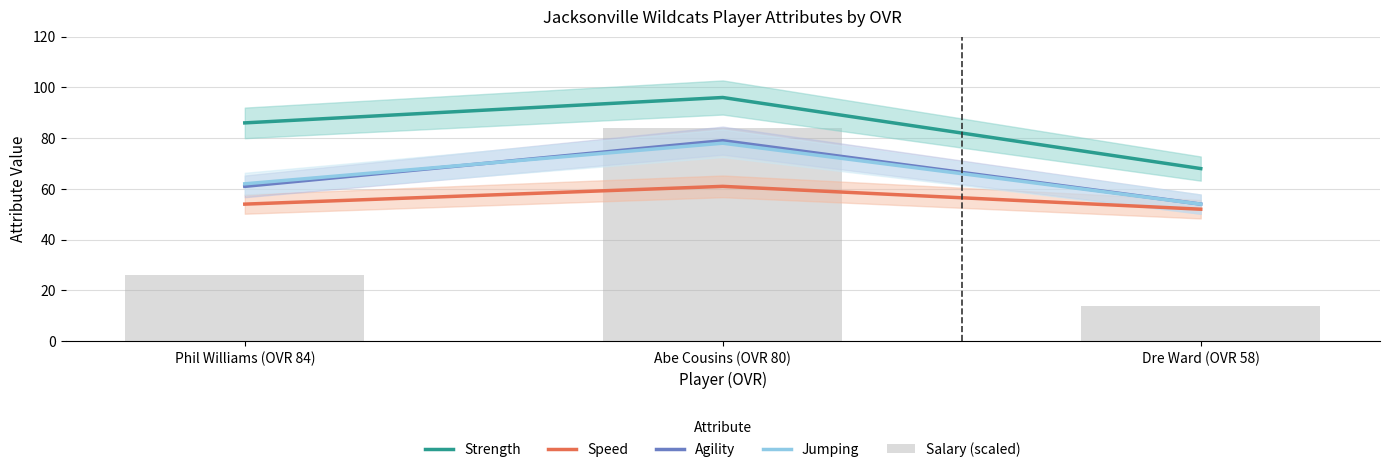

Is the value of Jumping at Abe Cousins (OVR 80) greater than the value of Strength at Dre Ward (OVR 58)?

Yes